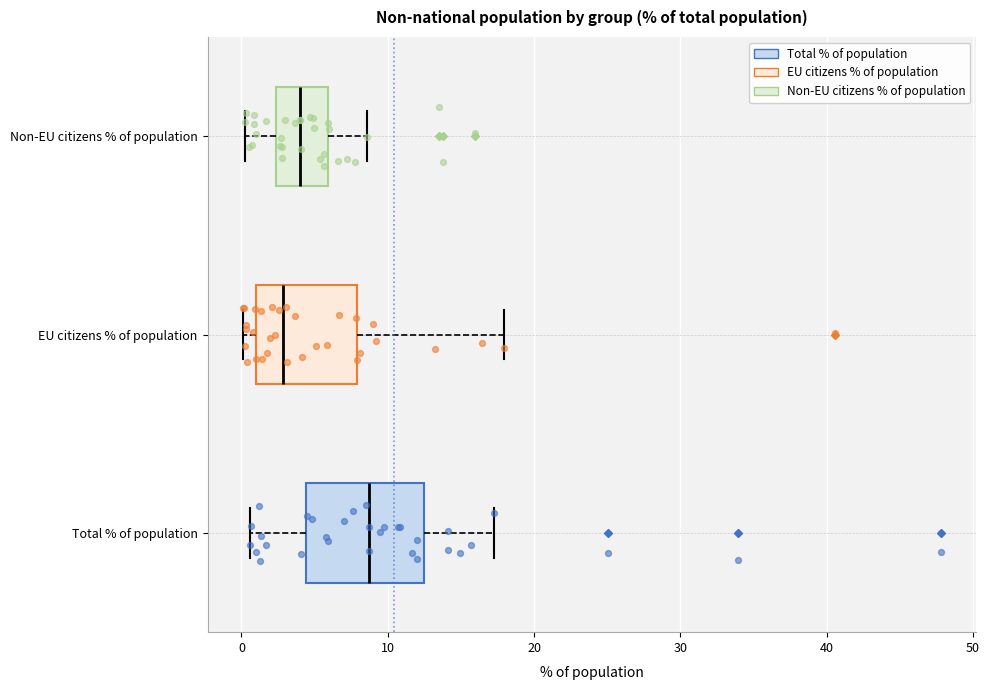

Where is the right edge of the box for EU citizens % of population on the x-axis? The values are not printed on the chart, so give them approximately, as read against the axis.

8